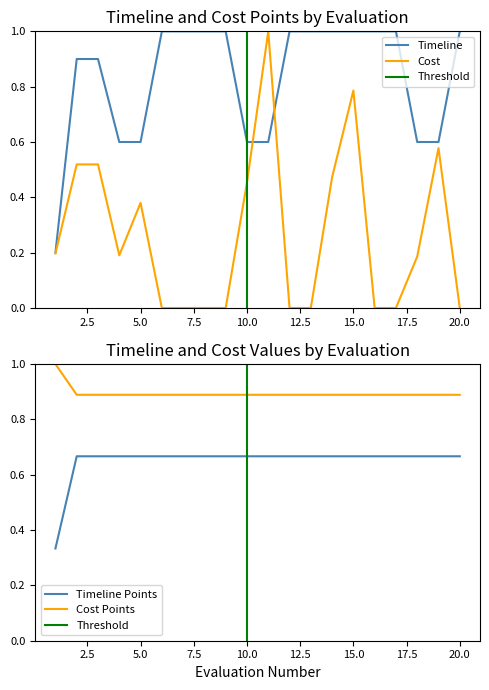

Is the value of Timeline Points at 20 greater than the value of Cost at 18?

Yes